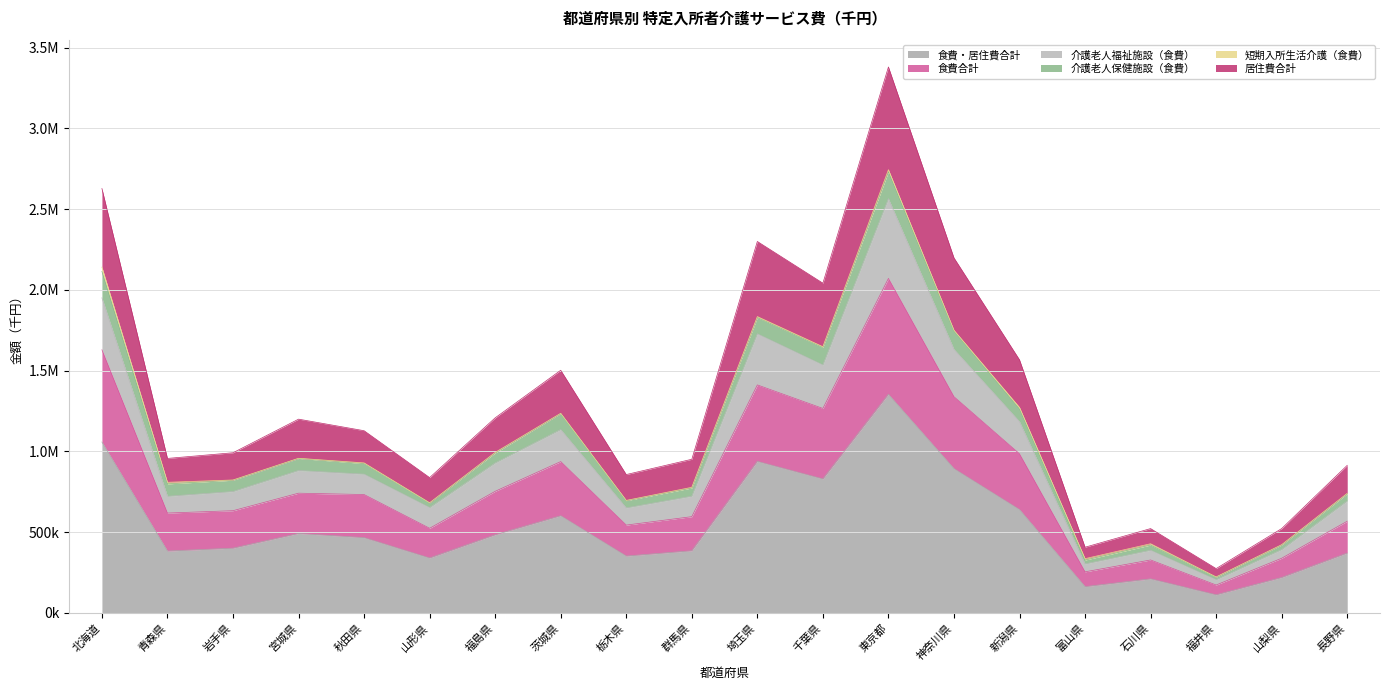

True or false: 介護老人福祉施設（食費） has a value of 884340.0 at 神奈川県.

False